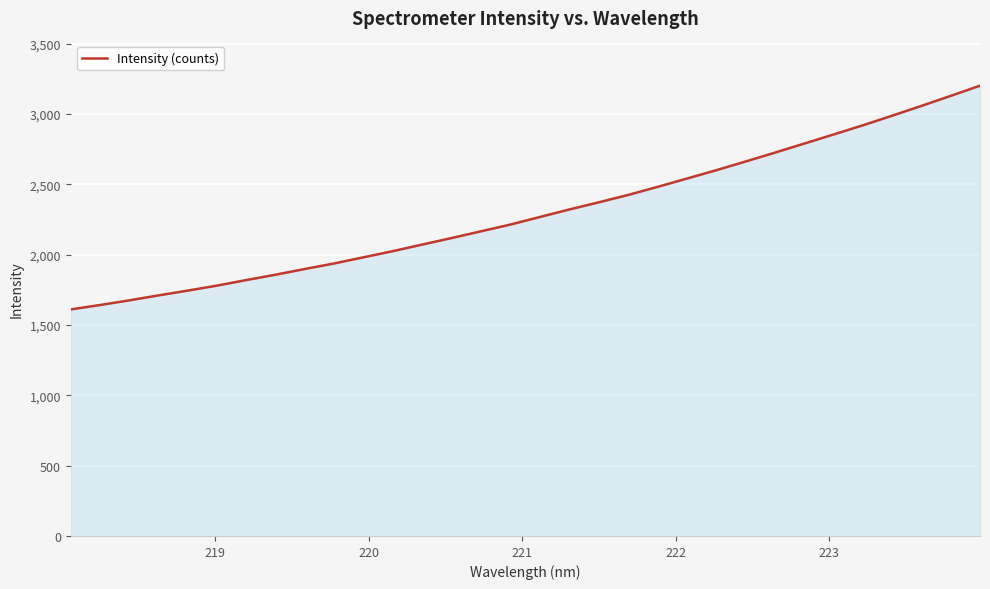

What is the difference between the maximum and minimum values?

1591.0